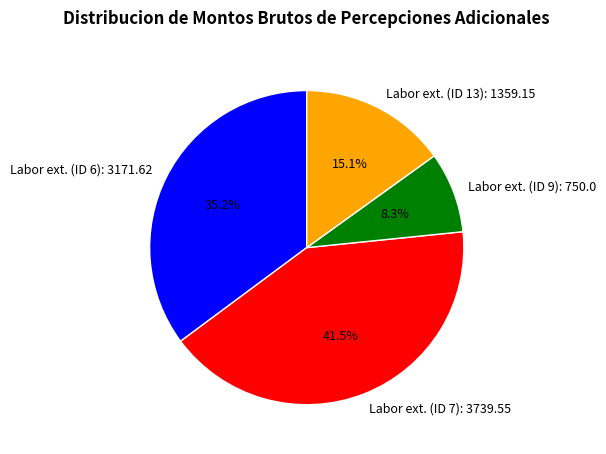

To the nearest percent, what is the average slice percentage?

25%